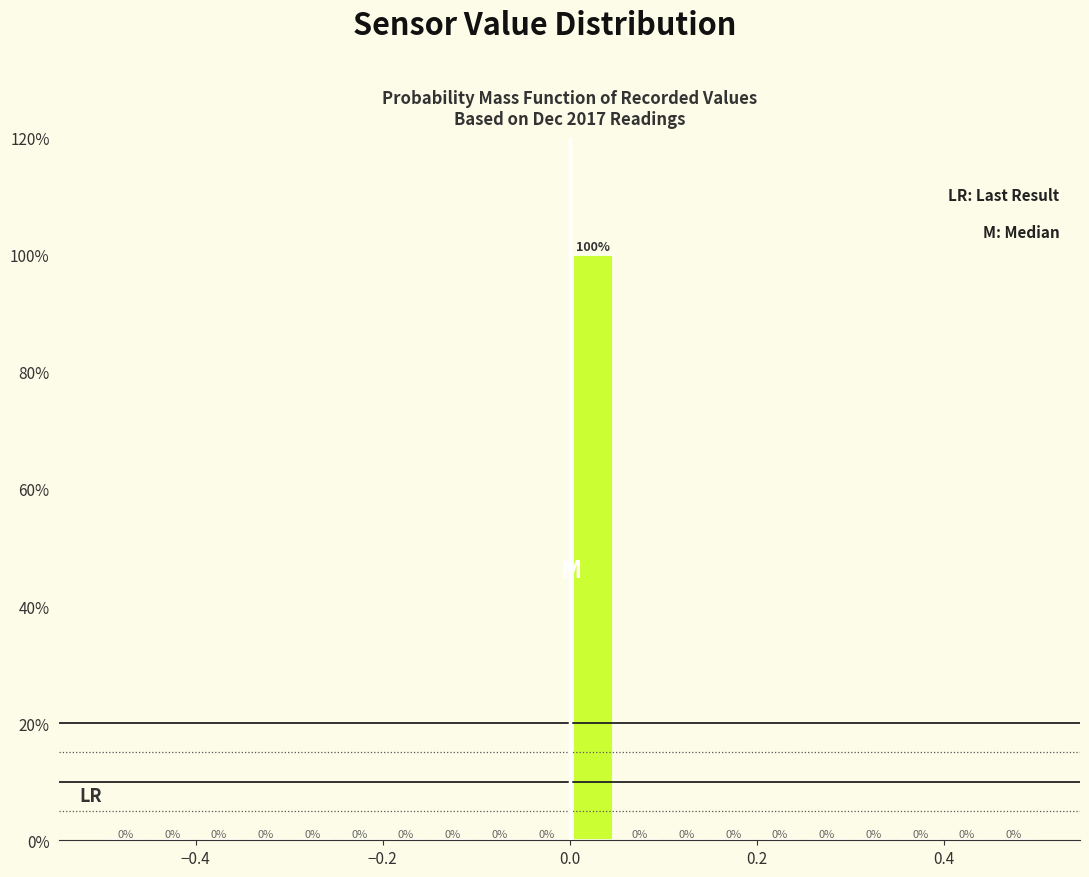

Around what value on the x-axis is the tallest bar? Give the approximate position of its centre, as read against the axis.

0.02